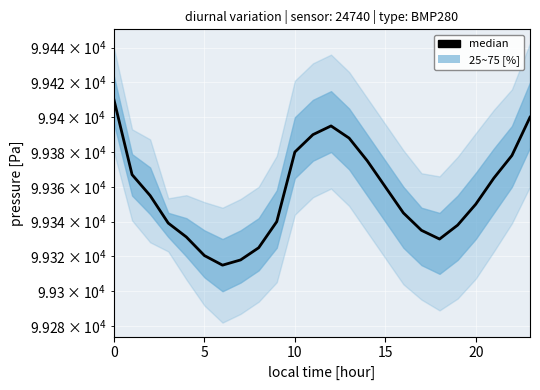

How many interior local peaks (higher than both neighbors) does the data have?

1